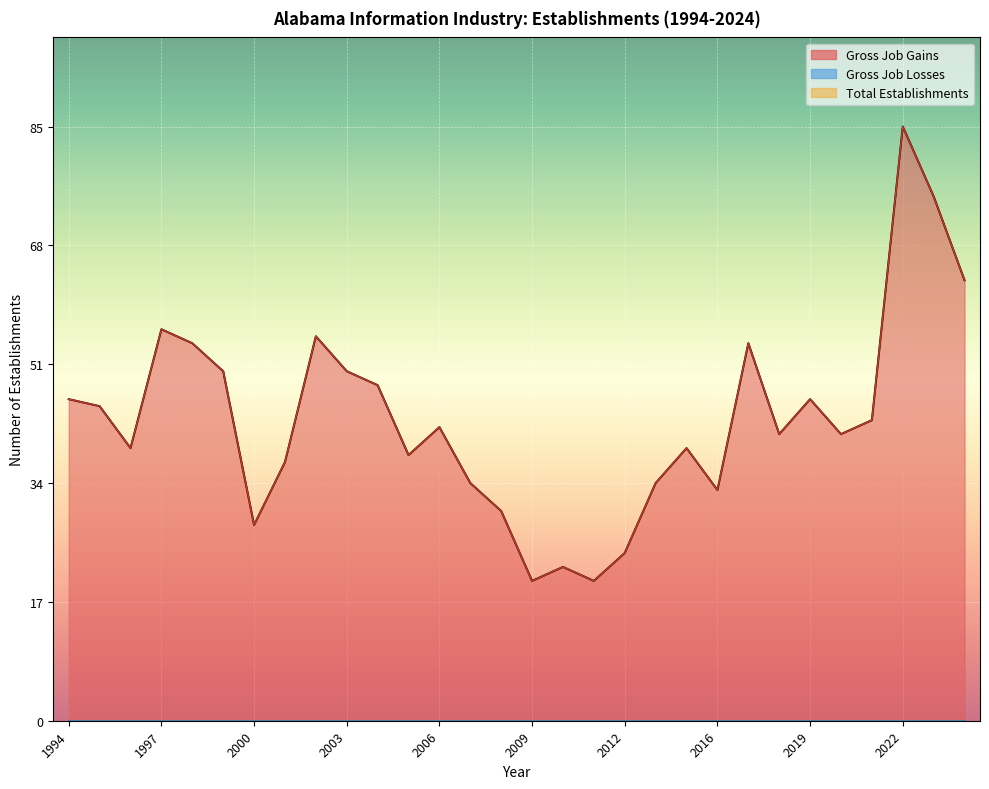

What is the value of the Total Establishments point at the 6th from the left?

50